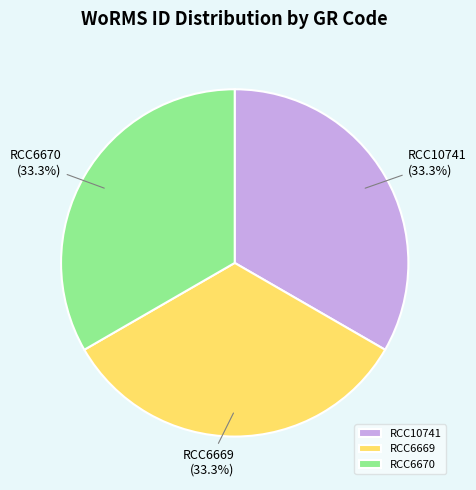

The RCC6670 slice represents 33% of the pie. True or false?

True